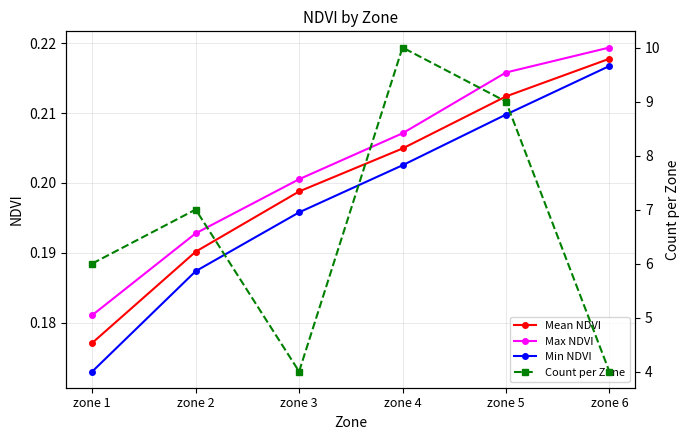

List the labels in order of Mean NDVI value, smallest first.

zone 1, zone 2, zone 3, zone 4, zone 5, zone 6